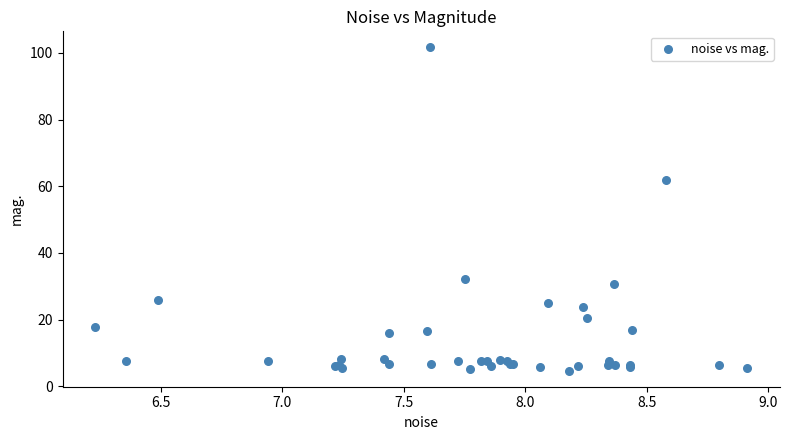

What Y value in the scatter plot is closest to 53?

61.9